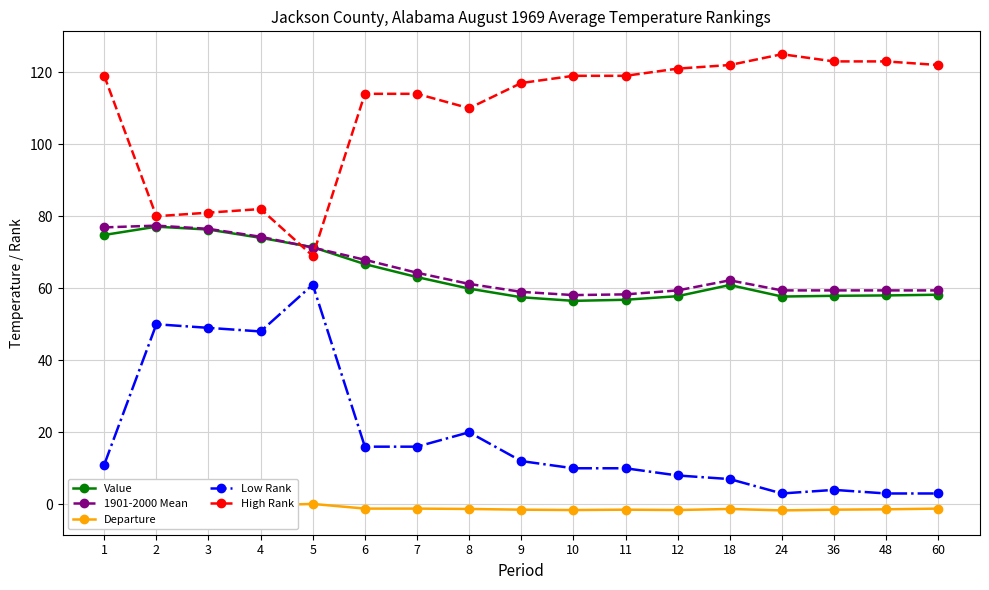

At which category does Value reach its first local valley?

10